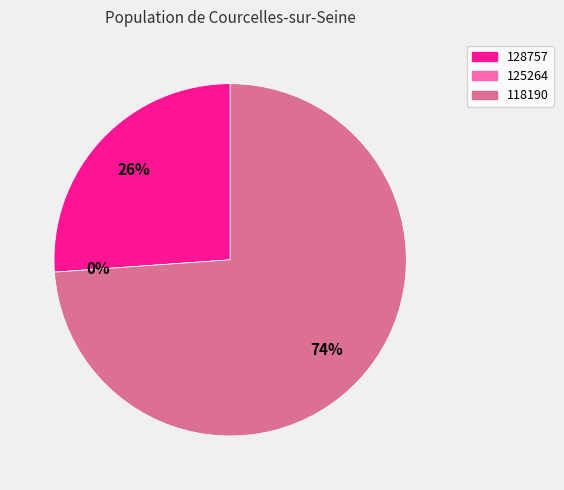

What is the change in value from 125264 to 118190?

+12507